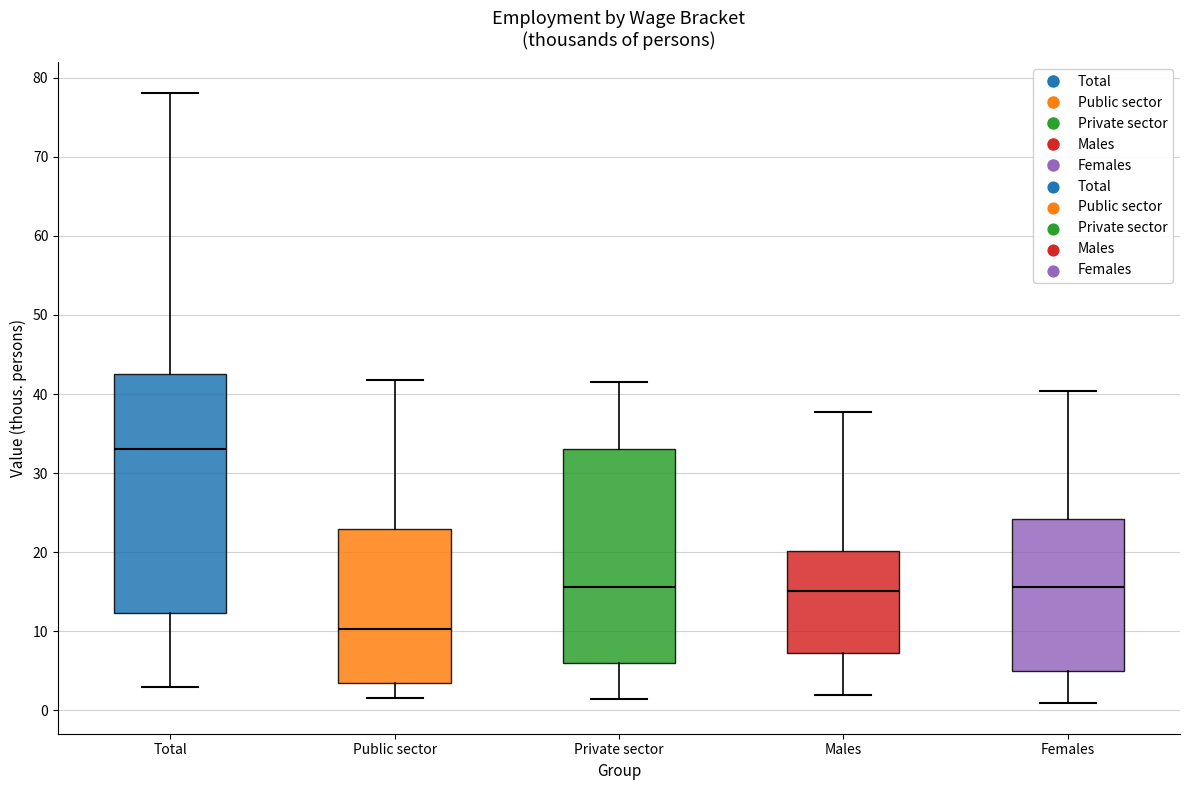

Which box is the tallest, from its lower edge to its upper edge?

Total